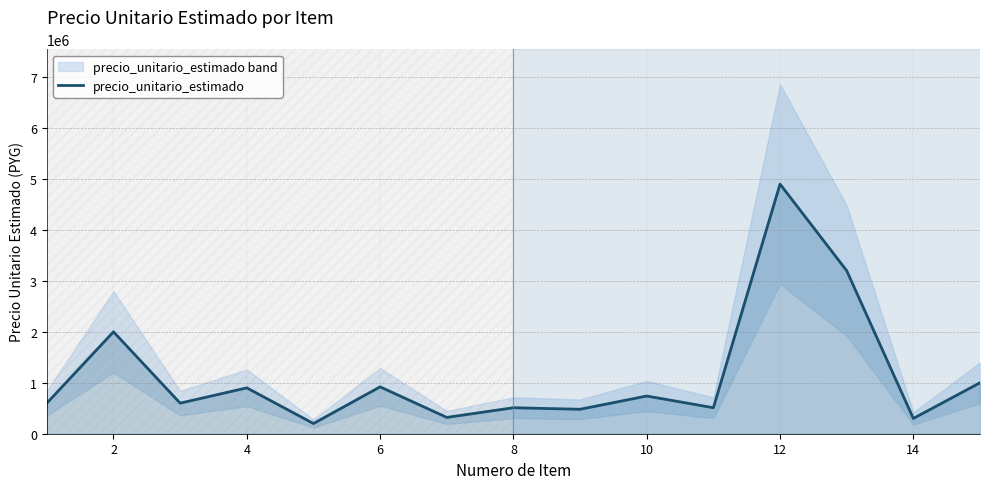

The value of precio_unitario_estimado at 10 is 1204446. True or false?

False